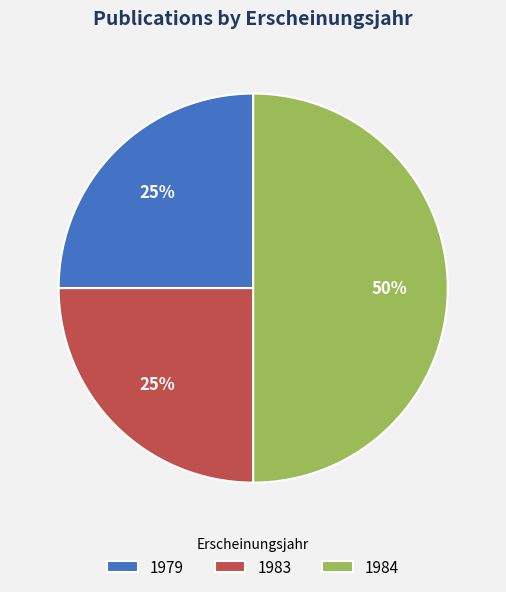

To the nearest percent, what portion does 1979 represent?

25%